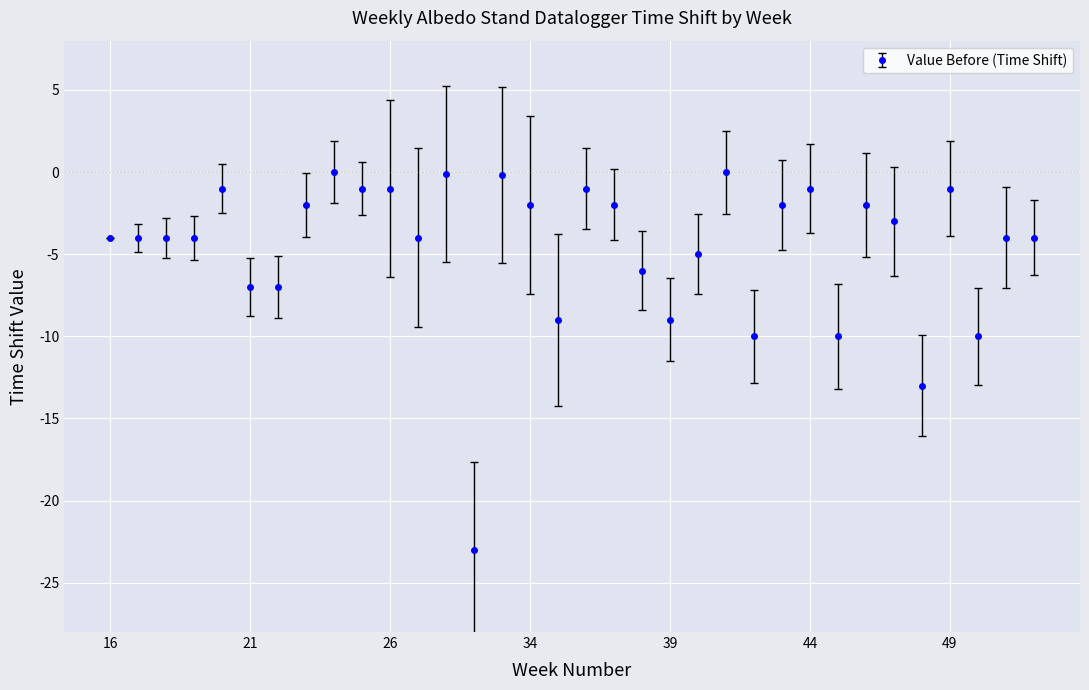

What is the smallest value displayed?

-23.0